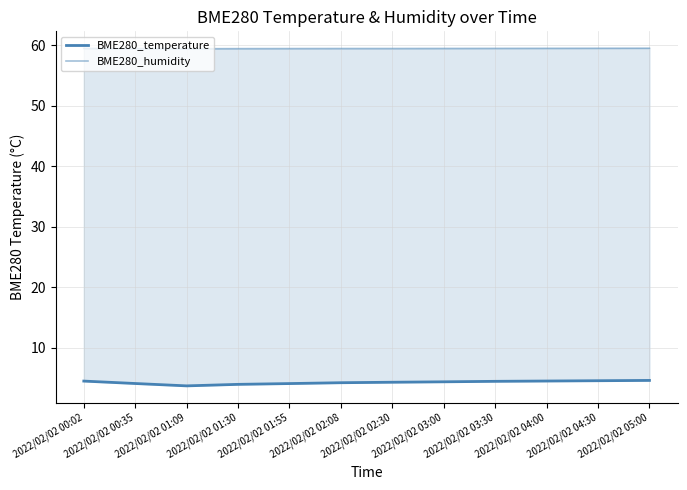

True or false: BME280_temperature has a value of 4.3 at 2022/02/02 02:08.

True